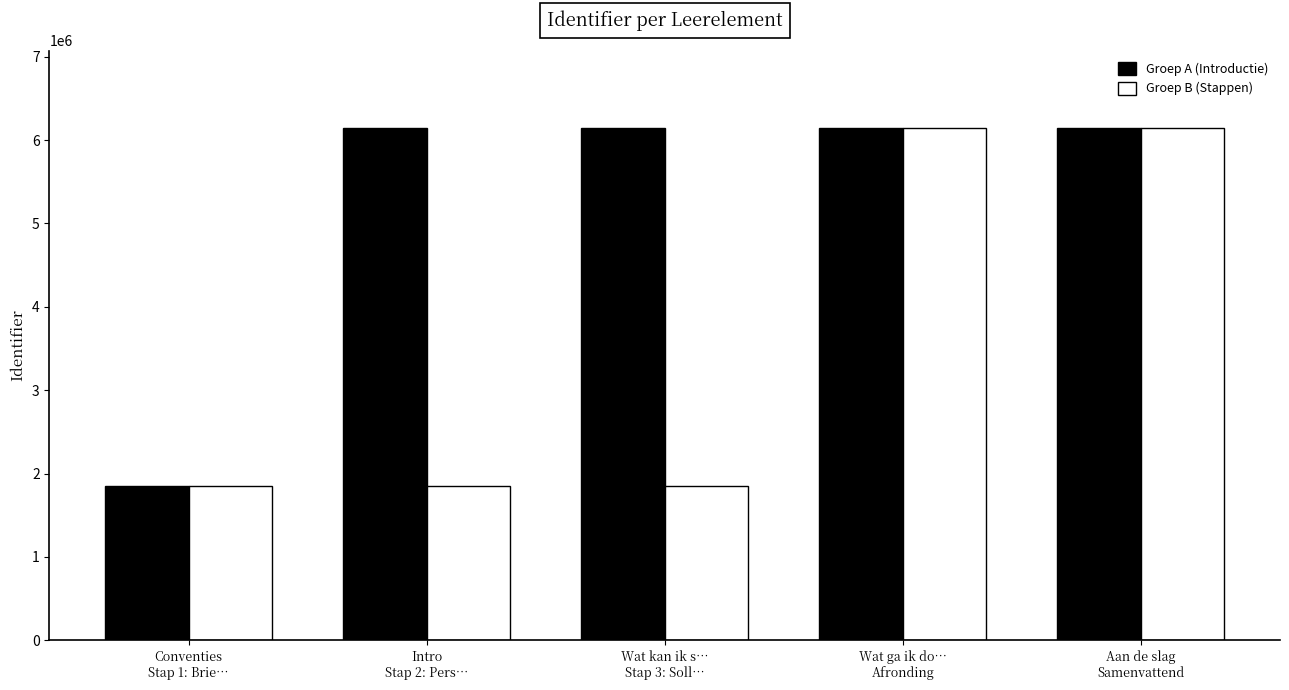

What value does the Groep B (Stappen) series have at Wat kan ik s…
Stap 3: Soll…?

1851111